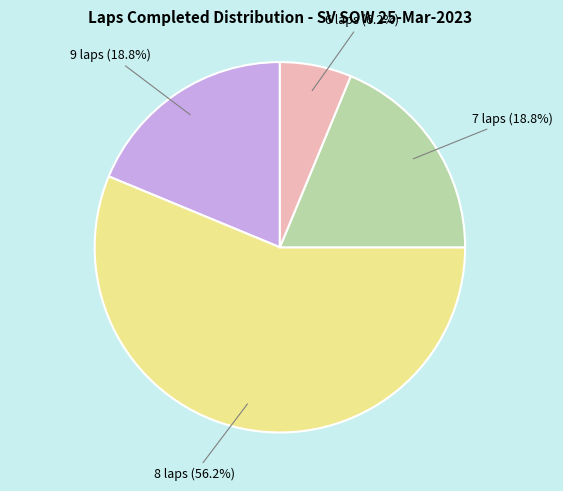

Is there any slice that represents more than half of the pie?

Yes